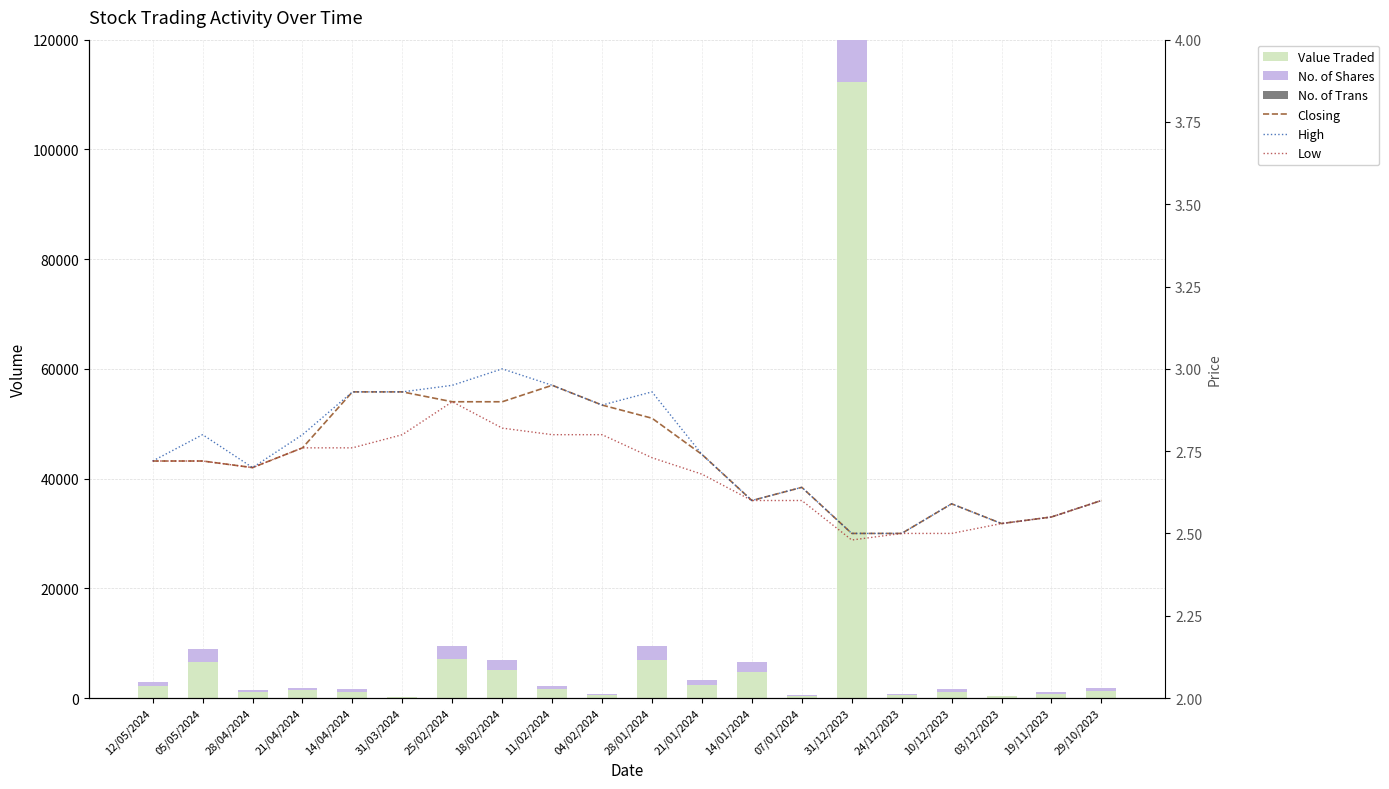

Which has a higher value, 12/05/2024 or 14/04/2024?

12/05/2024